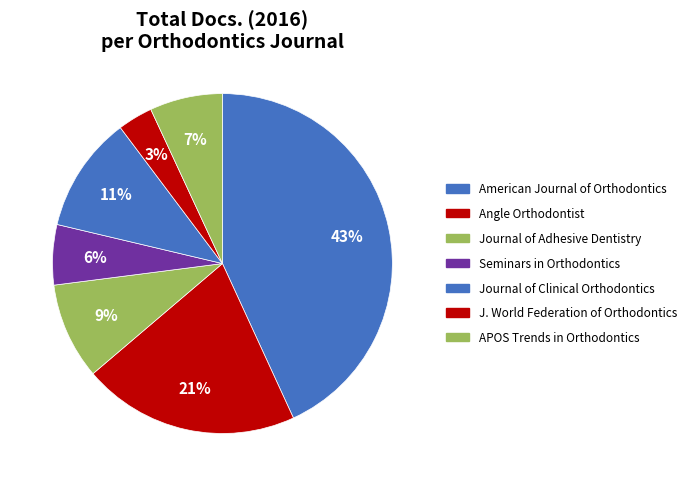

To the nearest percent, what percentage of the pie is American Journal of Orthodontics?

43%